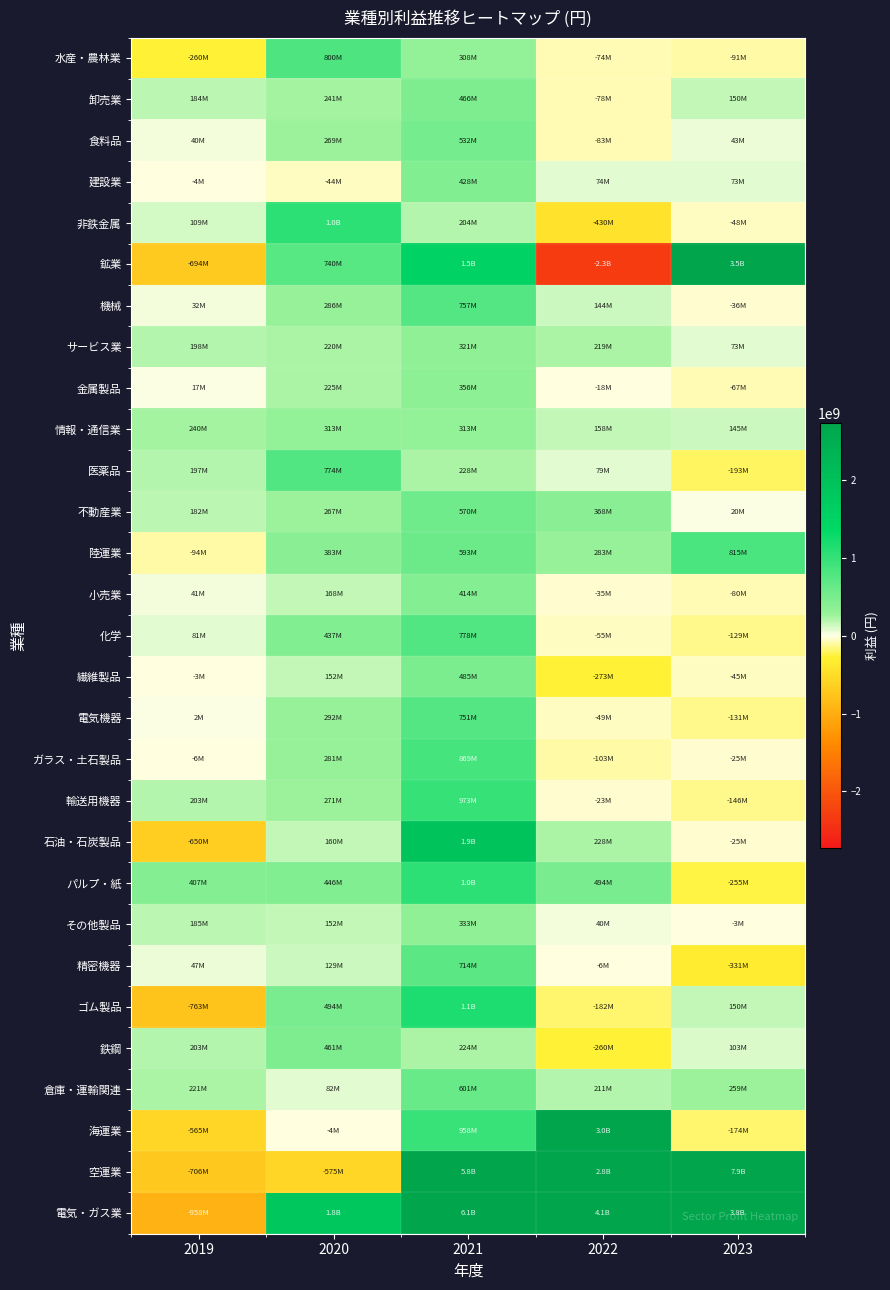

How many distinct data groups are displayed?

29